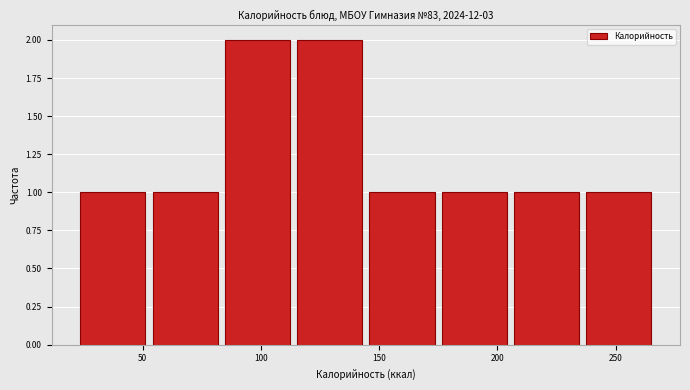

Reading left to right, transcribe this chart: for each bar, give the range it covers on the x-axis and its height. Neither the bar edges nor the heights are printed on the chart, so give them approximately, as read against the axes.

20 to 55: 1
55 to 85: 1
85 to 115: 2
115 to 145: 2
145 to 175: 1
175 to 205: 1
205 to 235: 1
235 to 265: 1